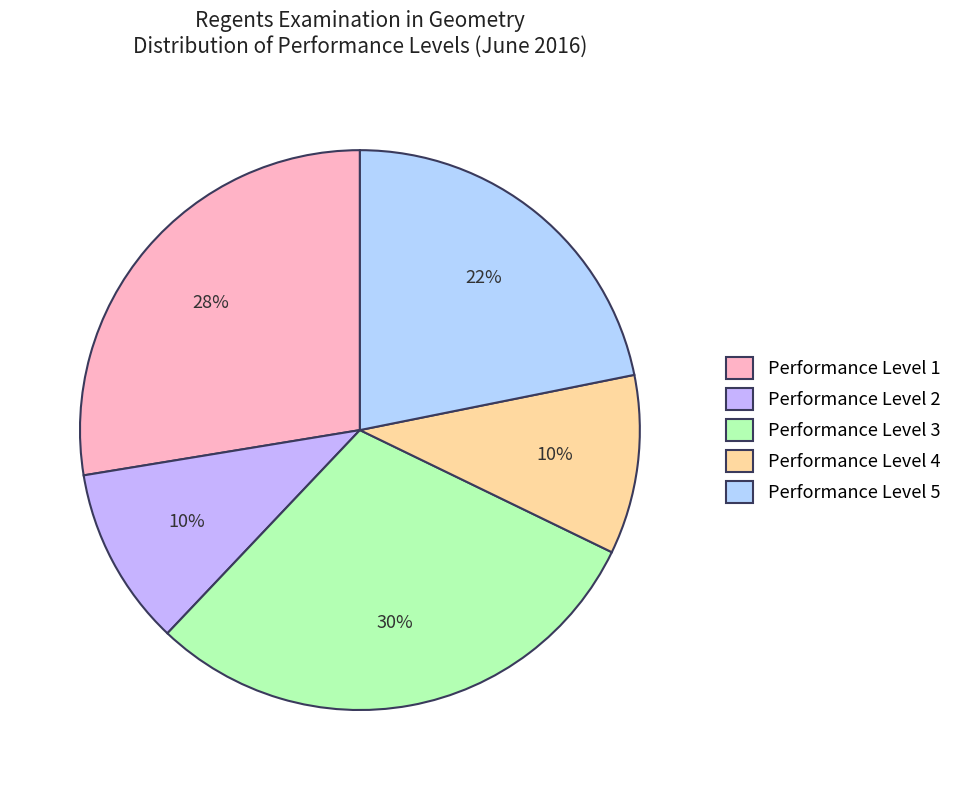

Which slice is the largest?

Performance Level 3